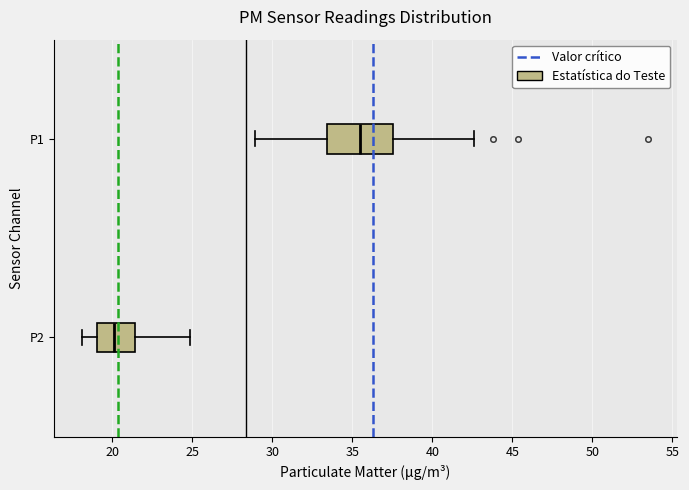

Which box's median line is the furthest to the left?

P2